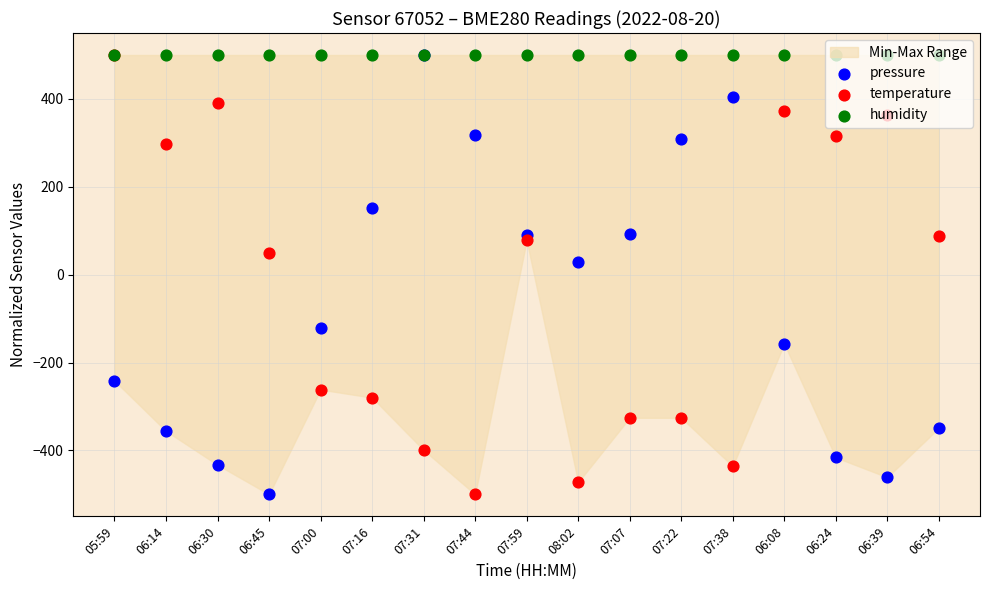

Which series reaches the maximum Y coordinate?

pressure